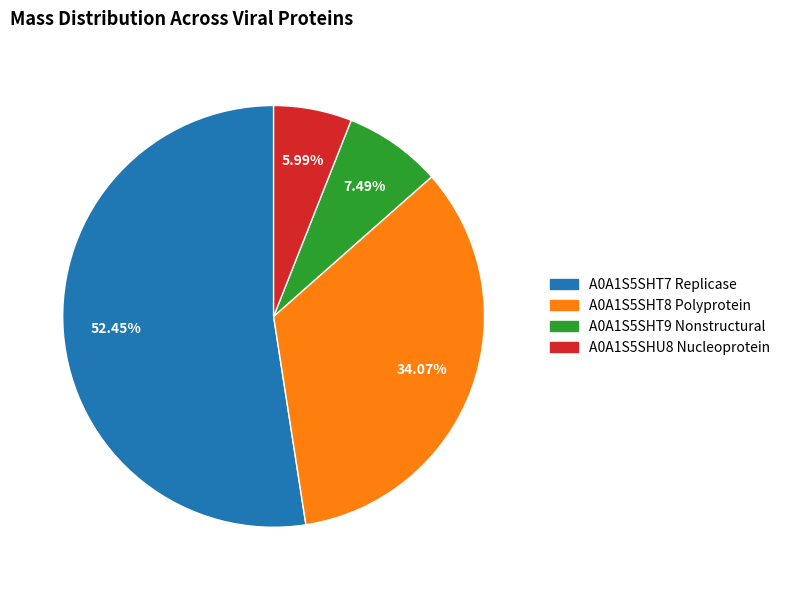

How many segments does this pie chart have?

4